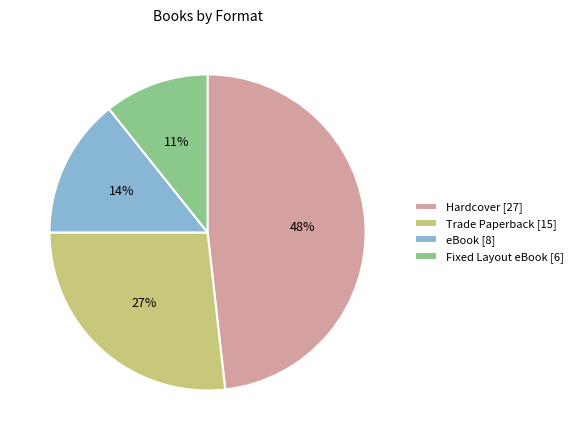

Do Trade Paperback [15] and eBook [8] together represent more than half of the pie?

No